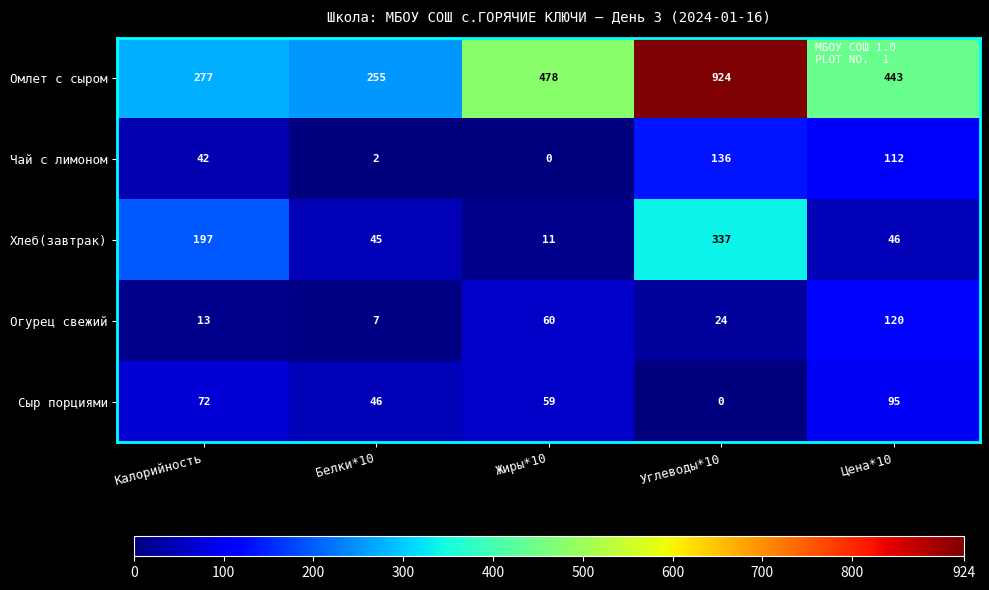

Which series has the largest total across all categories?

Омлет с сыром